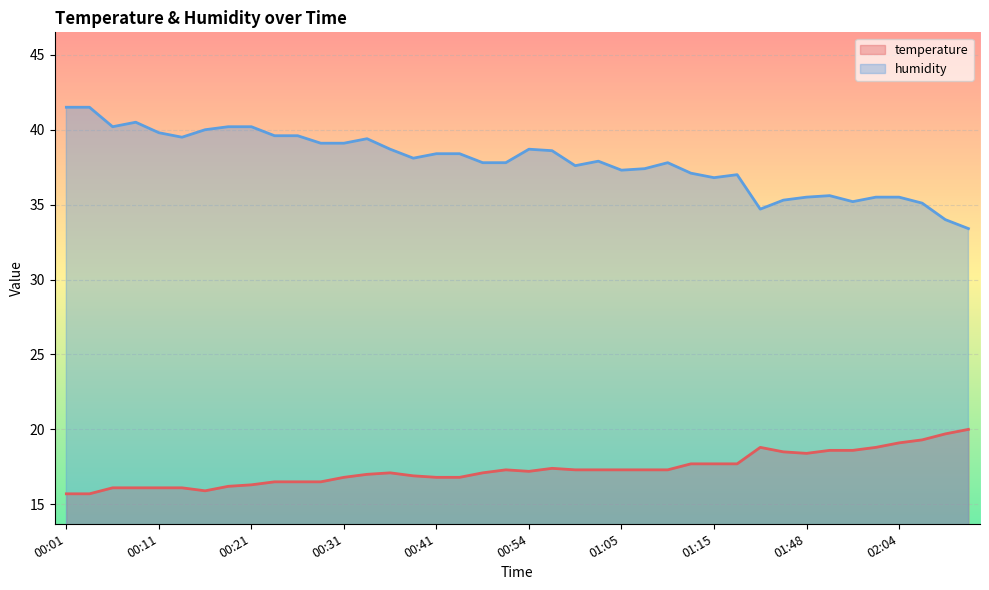

Does the chart display data point markers on the line(s)?

No